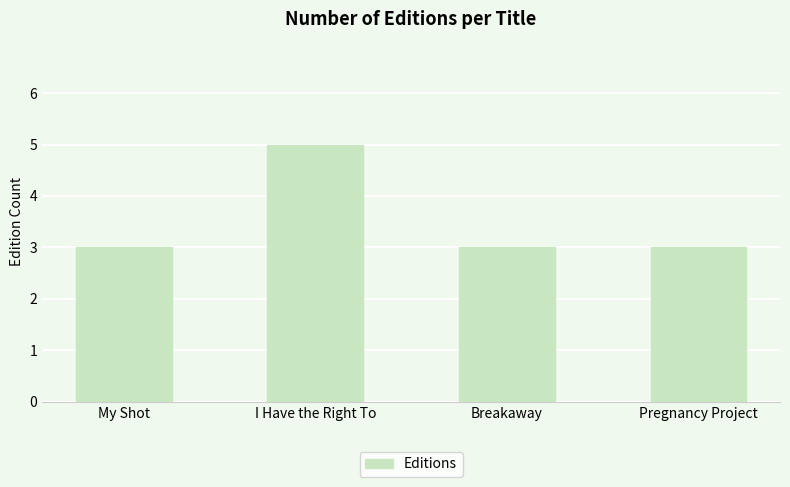

True or false: the data shows 5 at I Have the Right To.

True